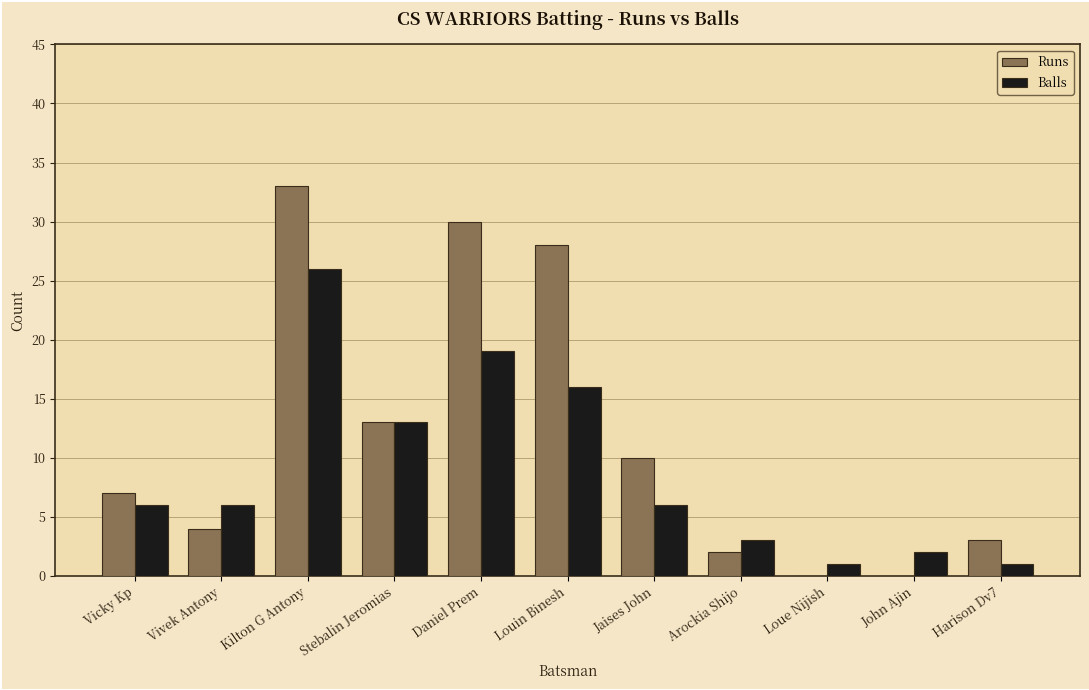

Where is Balls nearest to the value 13?

Stebalin Jeromias